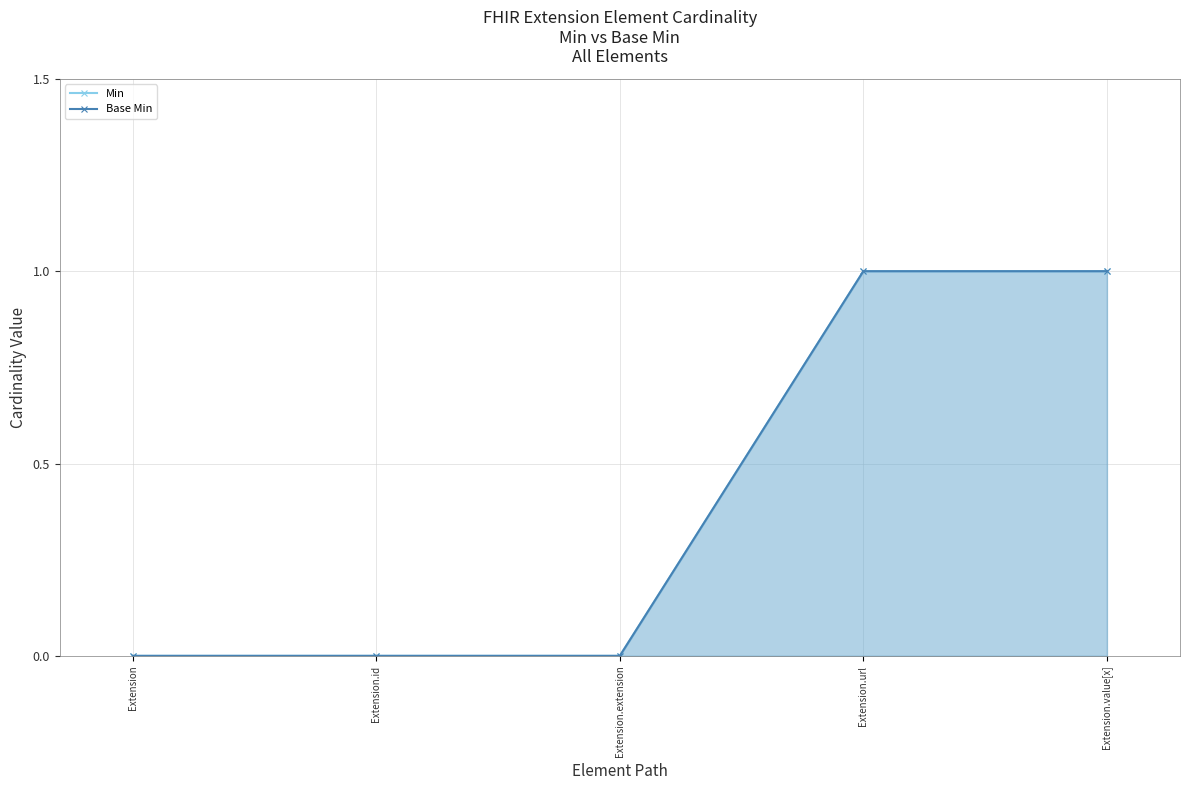

Reading right to left, extract all data points from this chart.

Min: Extension.value[x]=1	Extension.url=1	Extension.extension=0	Extension.id=0	Extension=0
Base Min: Extension.value[x]=1	Extension.url=1	Extension.extension=0	Extension.id=0	Extension=0